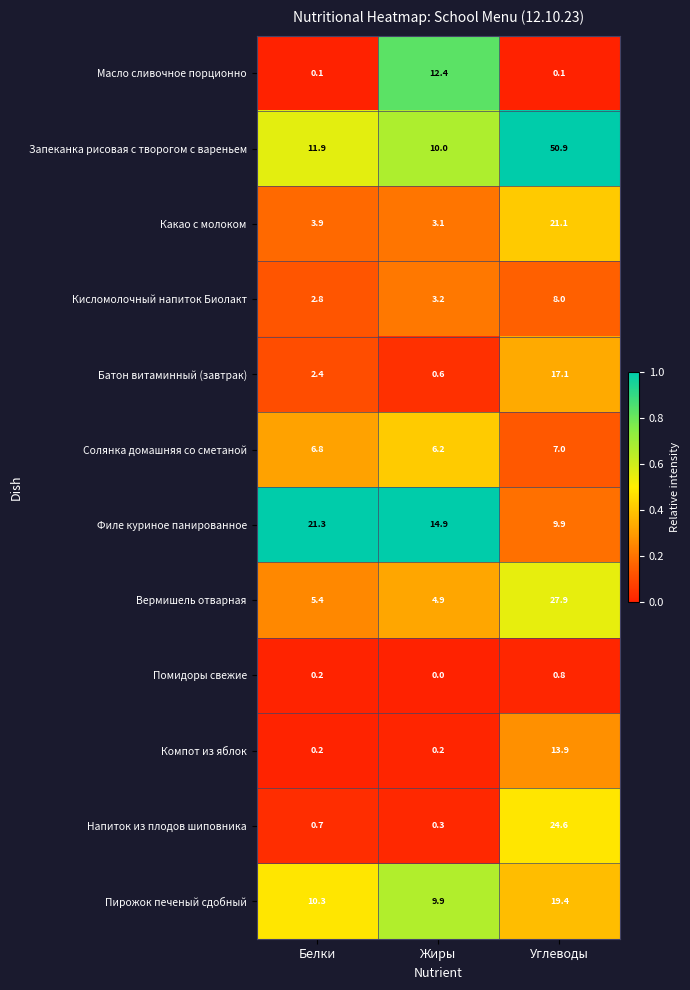

What is the sum of all Солянка домашняя со сметаной values?

20.0